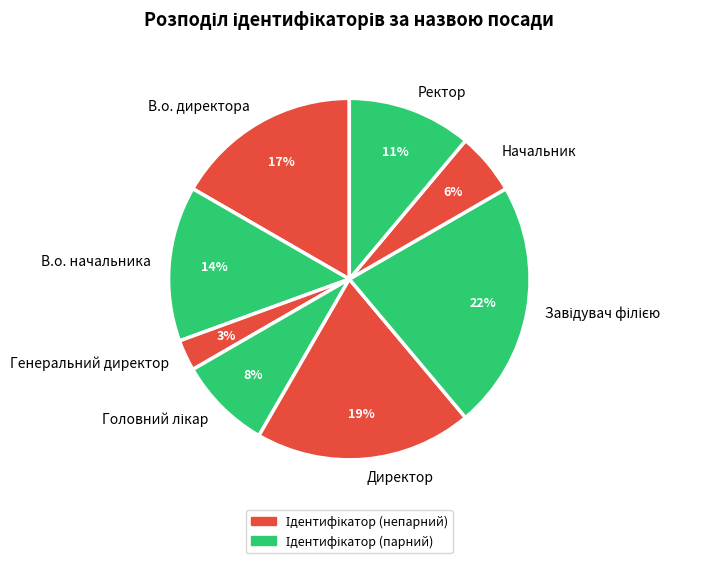

To the nearest percent, what is the average slice percentage?

12%